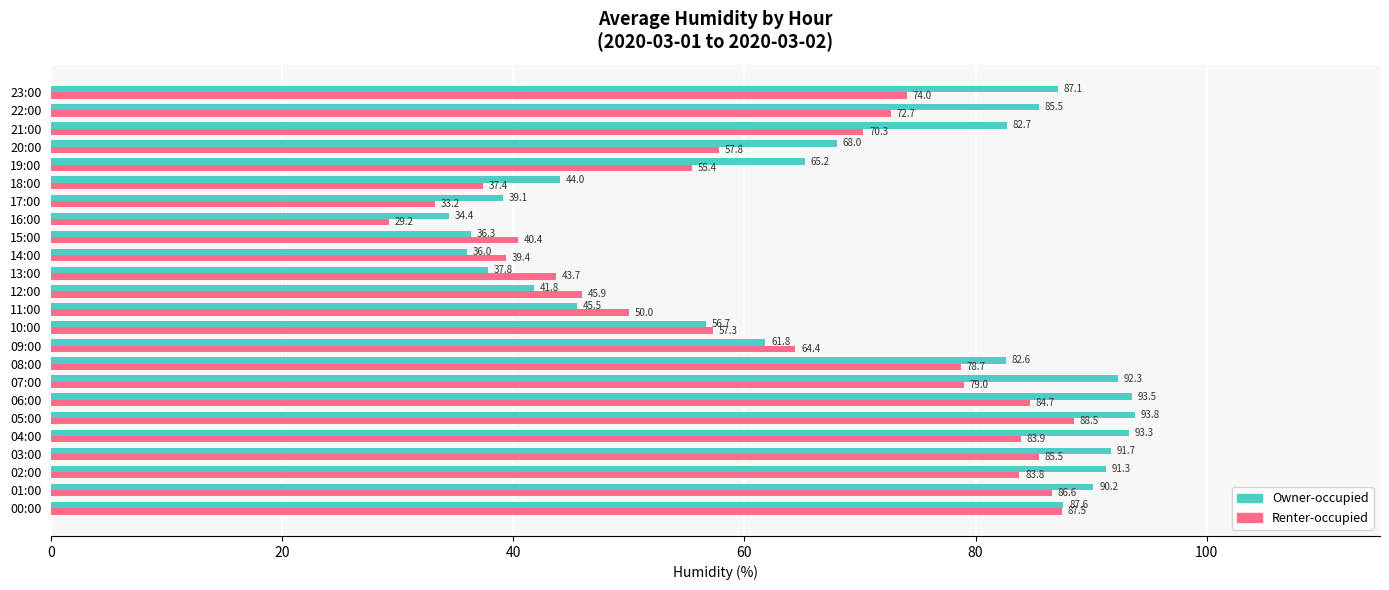

What is the difference between the highest and lowest values at 13:00?

5.9